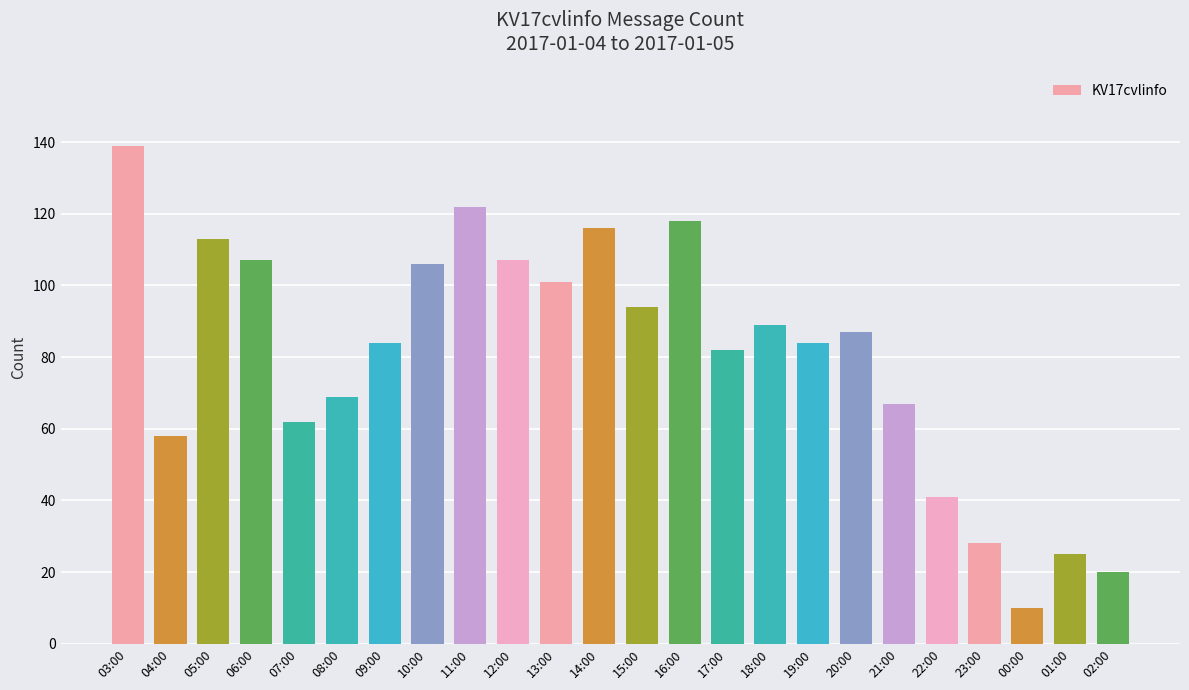

What is the minimum value shown in the chart?

10